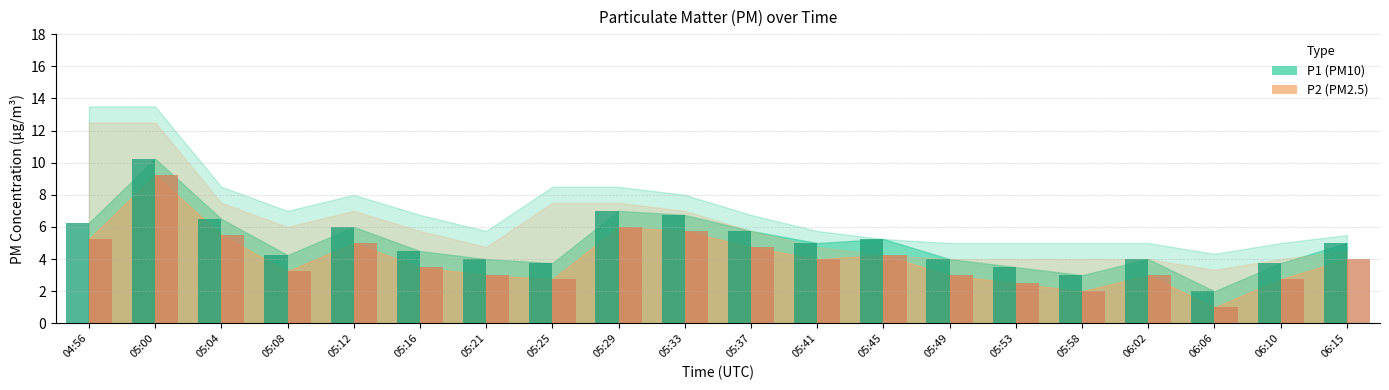

Which label corresponds to the smallest value in the chart?

06:06